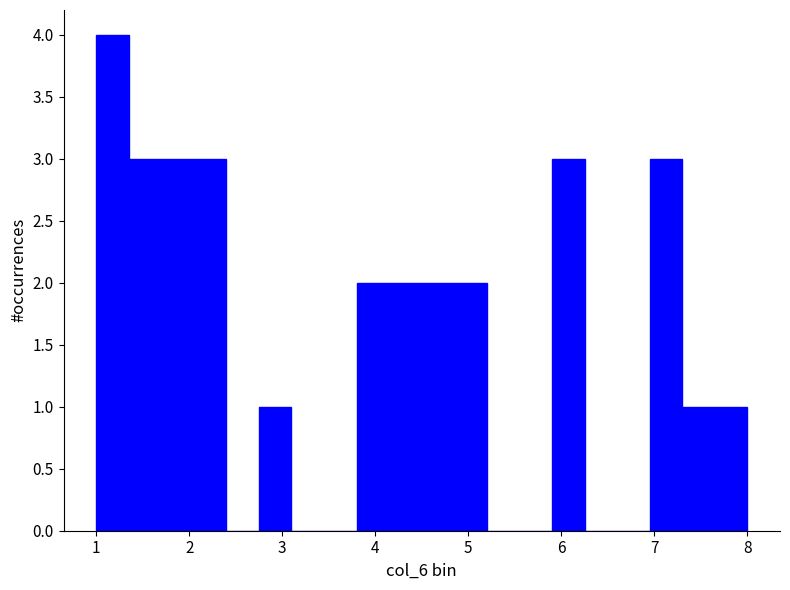

Around what value on the x-axis is the tallest bar? Give the approximate position of its centre, as read against the axis.

1.2